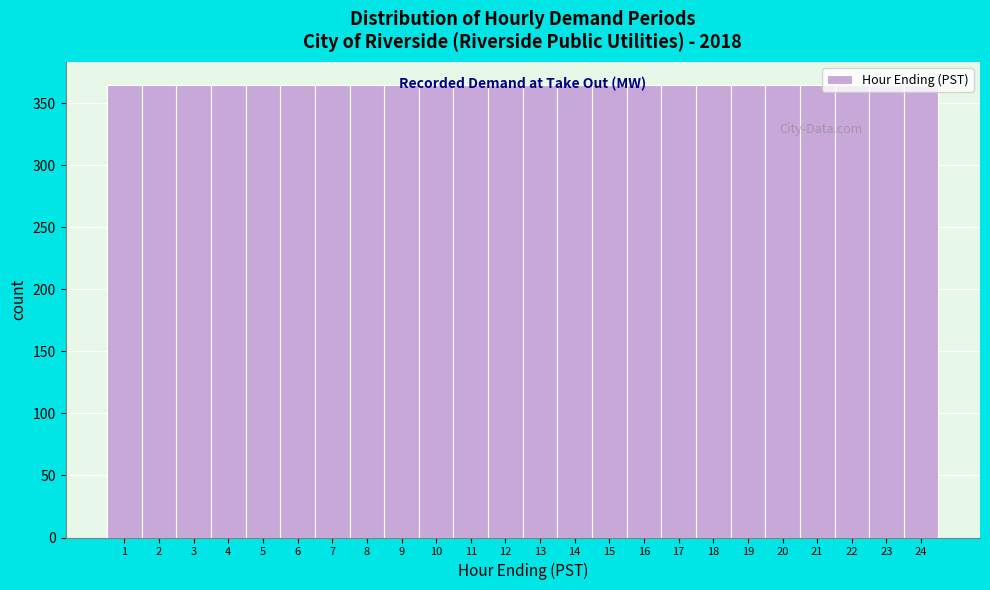

What is the height of the bar covering 18.5 to 19.5 on the x-axis? The values are not printed on the chart, so give them approximately, as read against the axis.

365